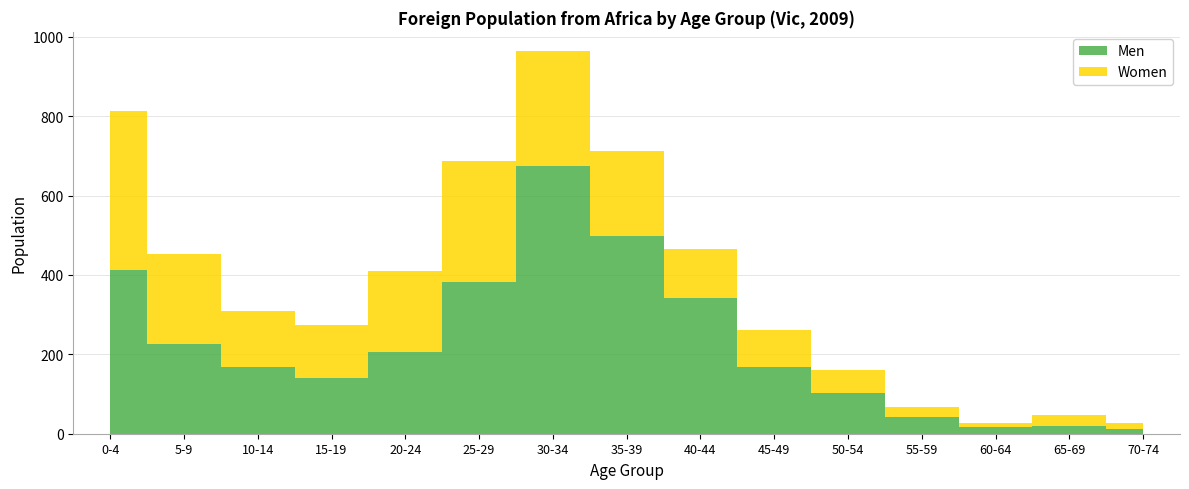

Reading right to left, transcribe all the data shown in this chart.

Men: 70-74=13	65-69=19	60-64=16	55-59=43	50-54=103	45-49=167	40-44=341	35-39=499	30-34=675	25-29=381	20-24=207	15-19=140	10-14=168	5-9=227	0-4=413
Women: 70-74=15	65-69=27	60-64=10	55-59=24	50-54=57	45-49=94	40-44=124	35-39=212	30-34=289	25-29=307	20-24=202	15-19=134	10-14=142	5-9=225	0-4=399